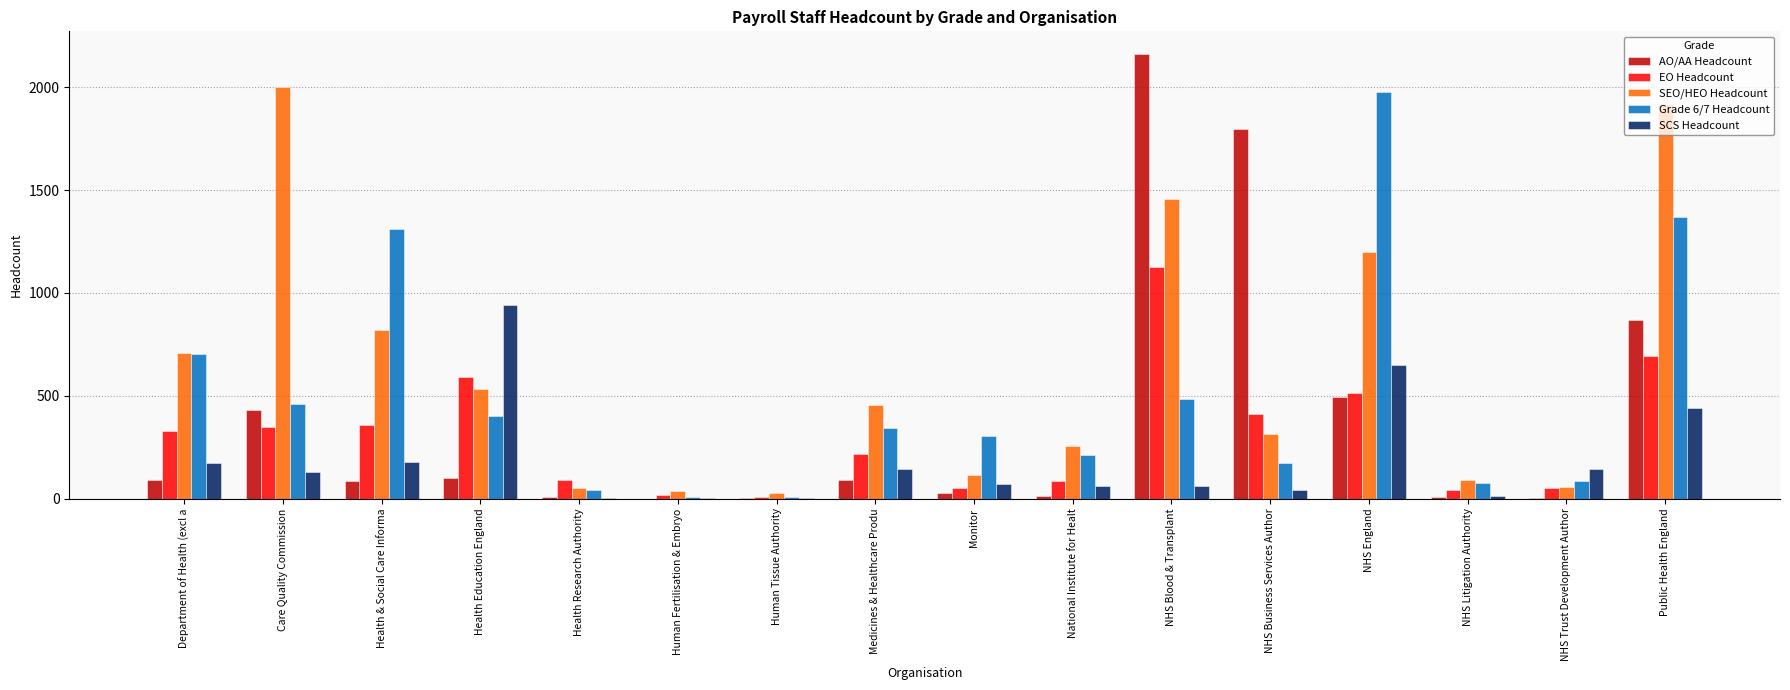

At which label does EO Headcount reach its peak?

NHS Blood & Transplant